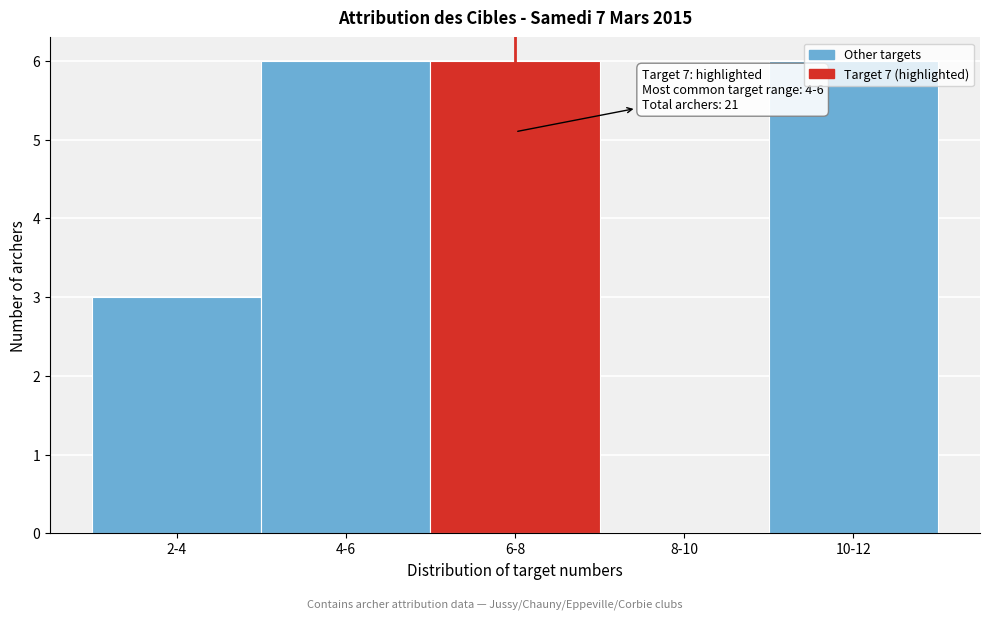

What is the greatest value displayed?

6